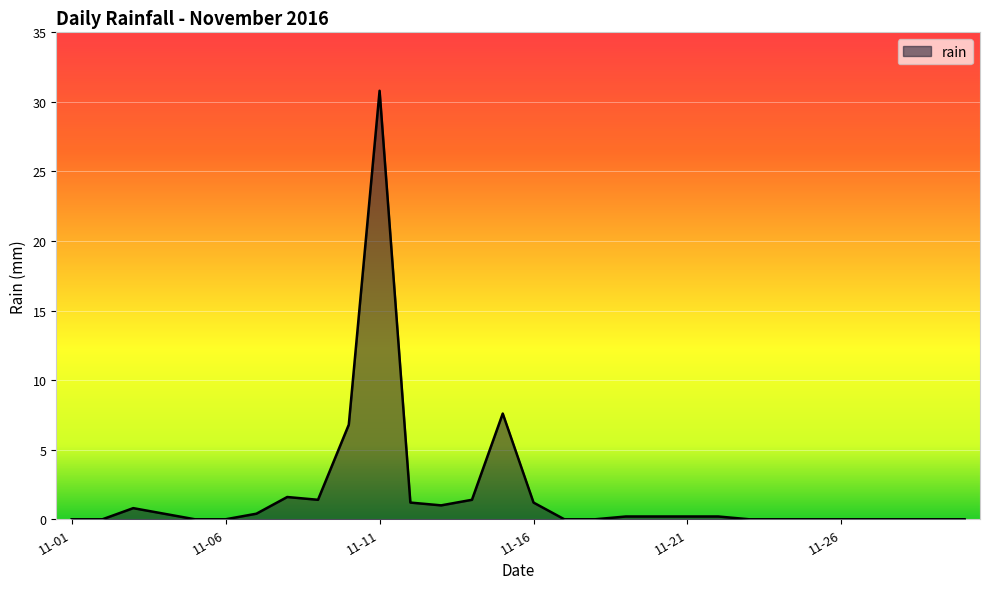

What is the difference between the maximum and minimum values?

30.8